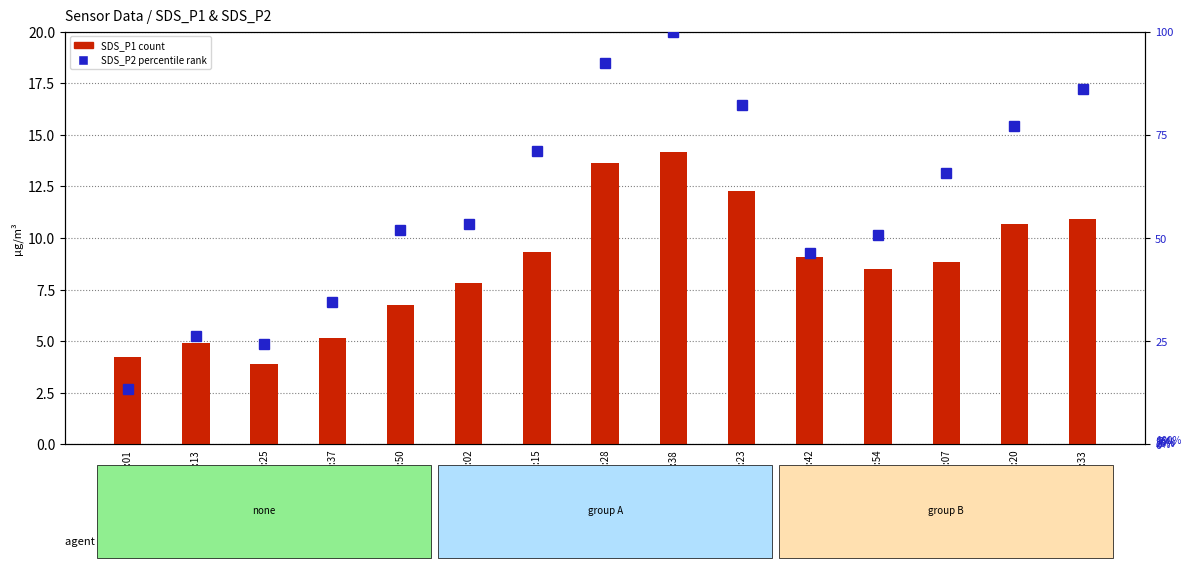

What are all the series names shown in the legend?

SDS_P1 (count), SDS_P2 (percentile rank)